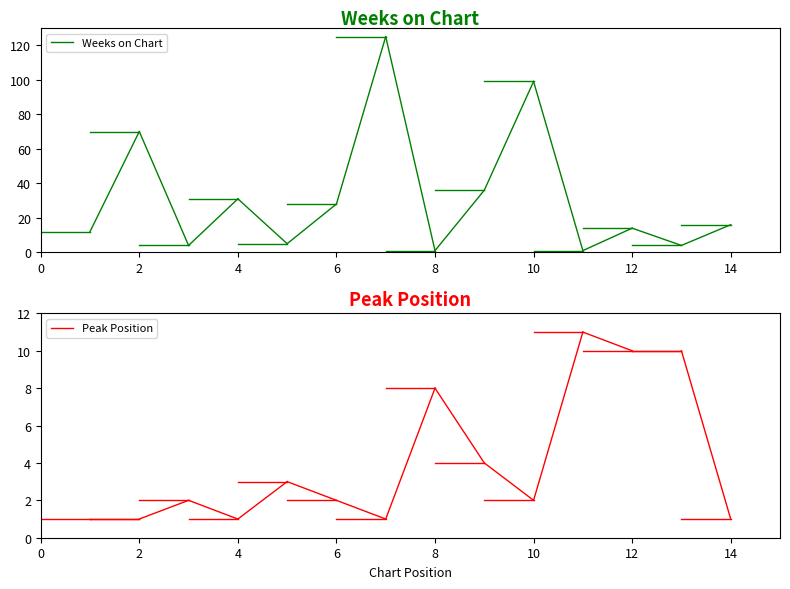

Is it true that Weeks on Chart equals 21 at 0?

False